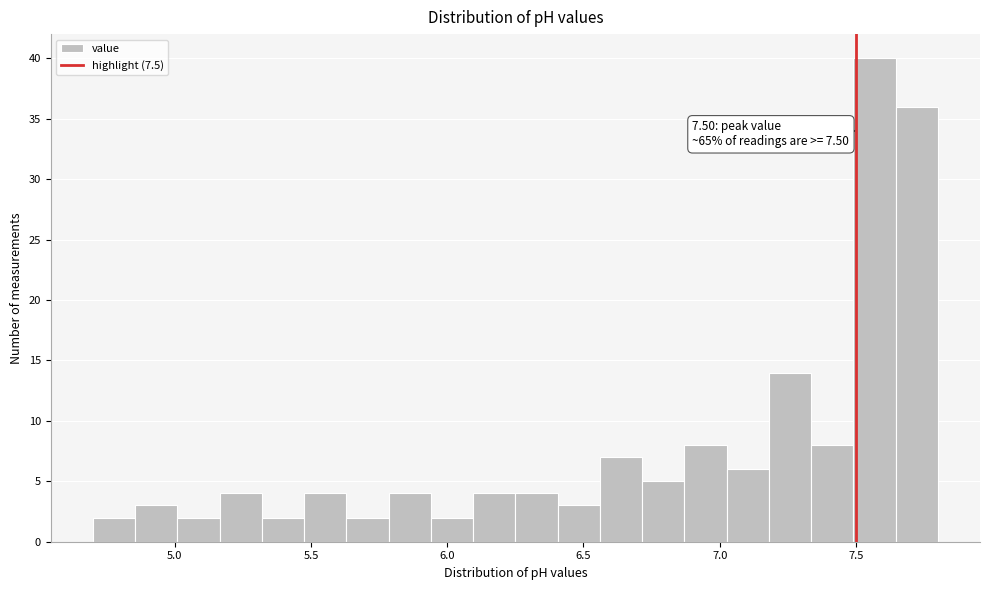

Around what value on the x-axis is the tallest bar? Give the approximate position of its centre, as read against the axis.

7.55